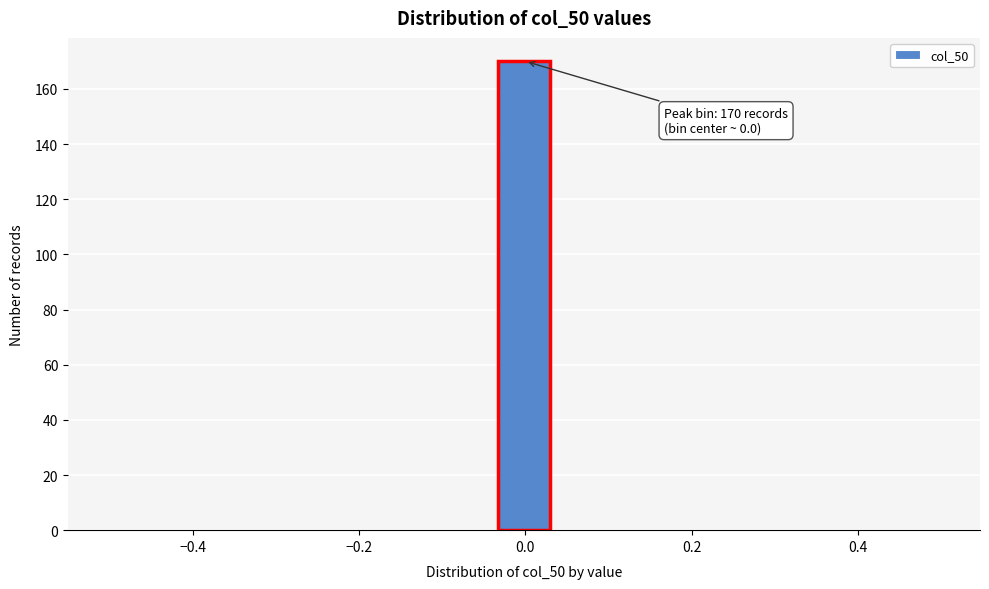

Read against the x-axis, roughly where is the centre of the tallest bar?

0.00